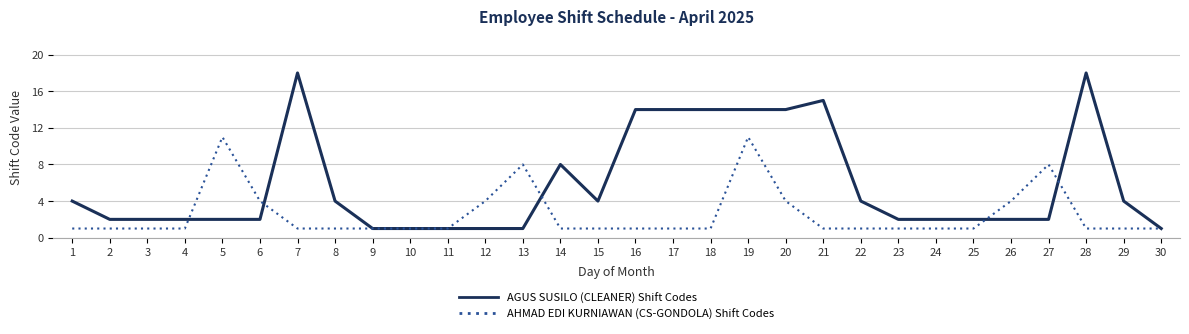

Where does the AGUS SUSILO (CLEANER) Shift Codes series first go above 2?

1